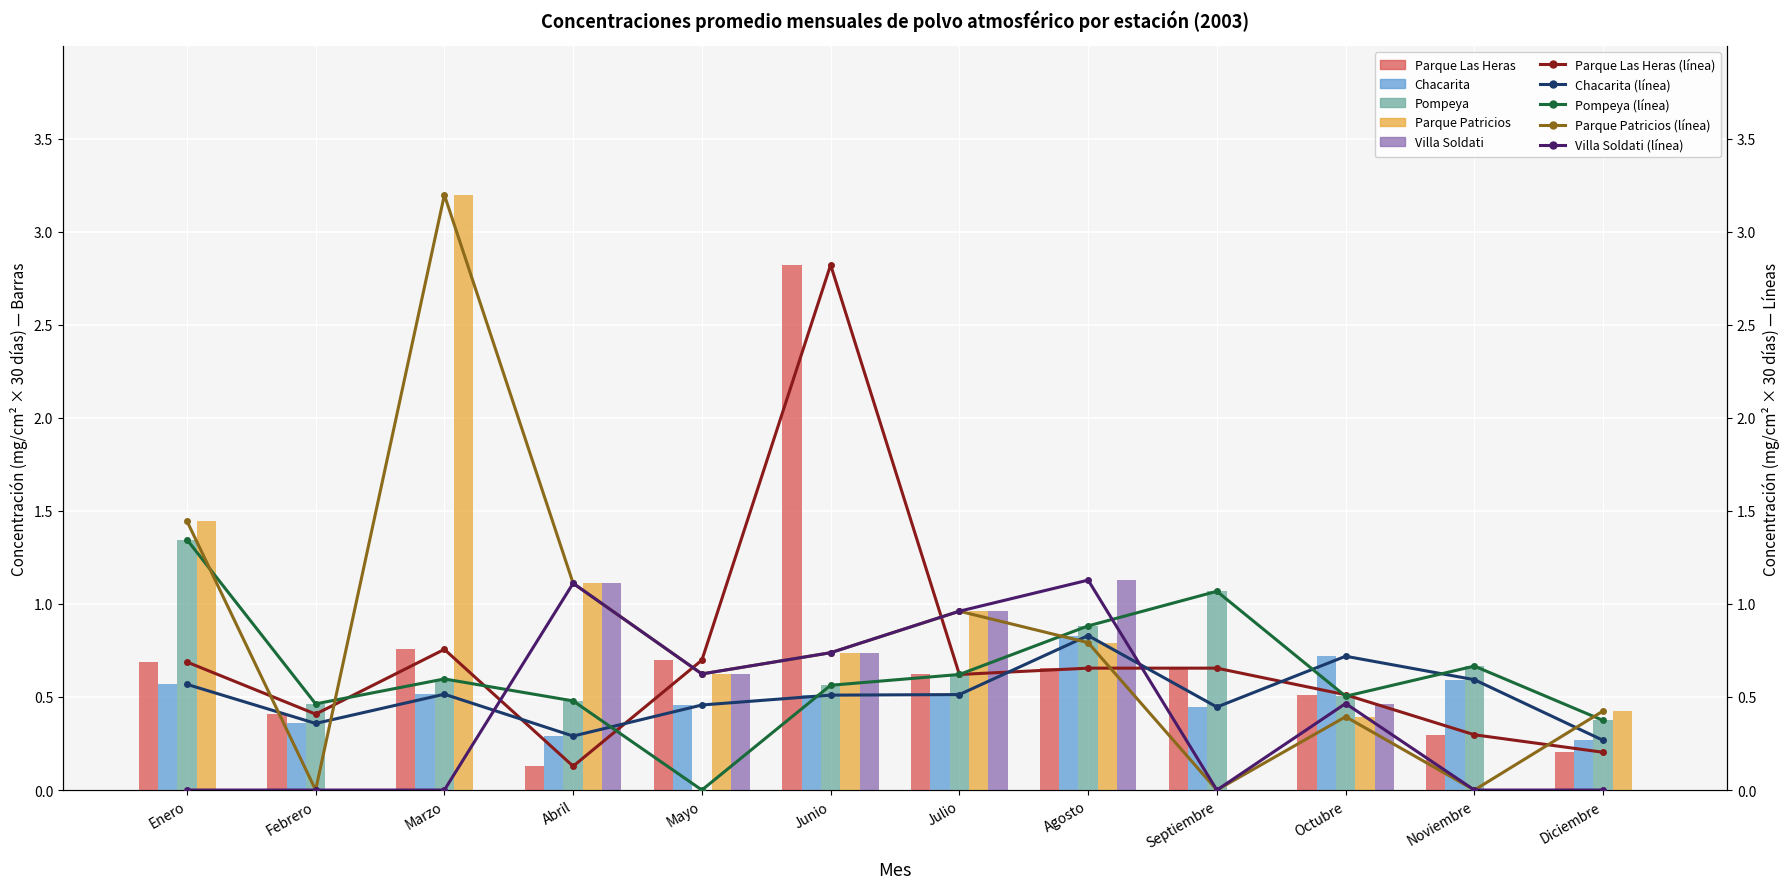

Is it true that Pompeya equals 1.9 at Septiembre?

False